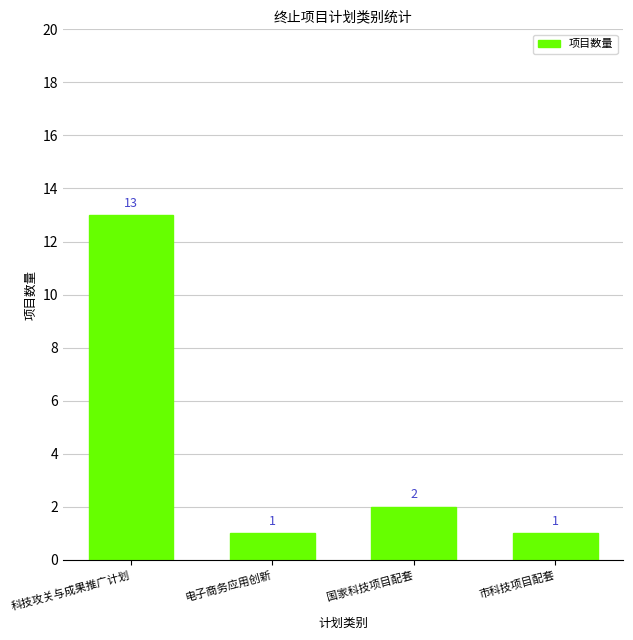

Read the value at 科技攻关与成果推广计划, to the nearest 10.

10